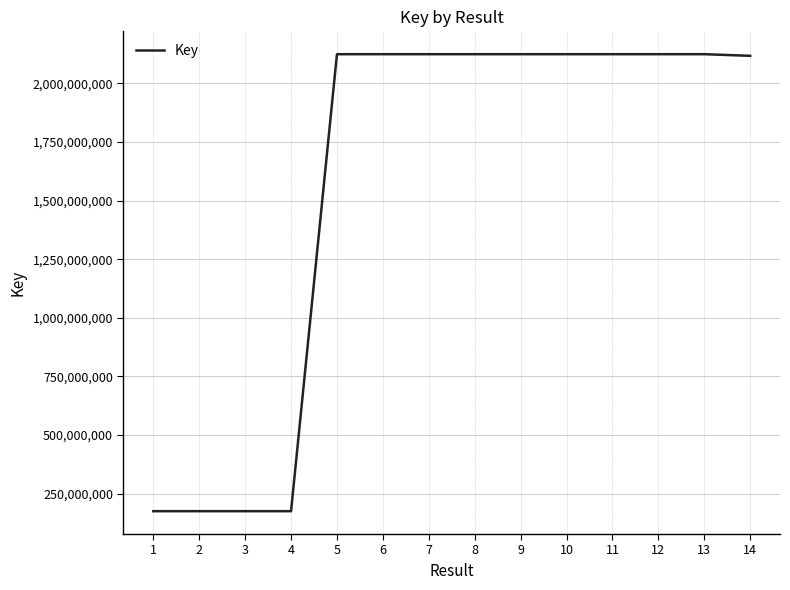

What is the minimum value shown in the chart?

175300830